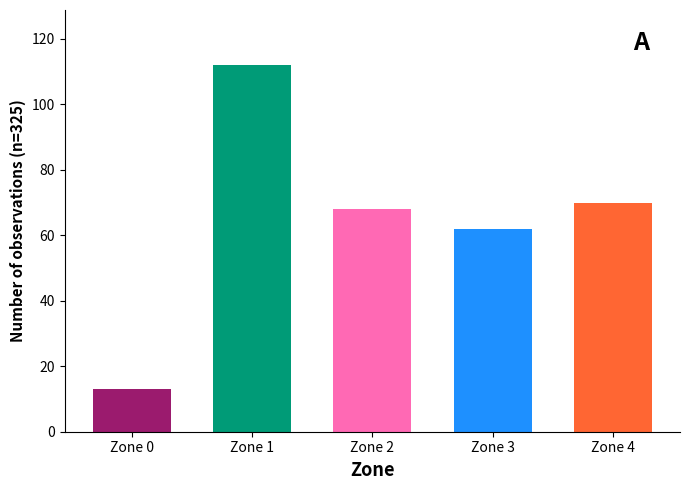

Between Zone 1 and Zone 4, which is larger?

Zone 1